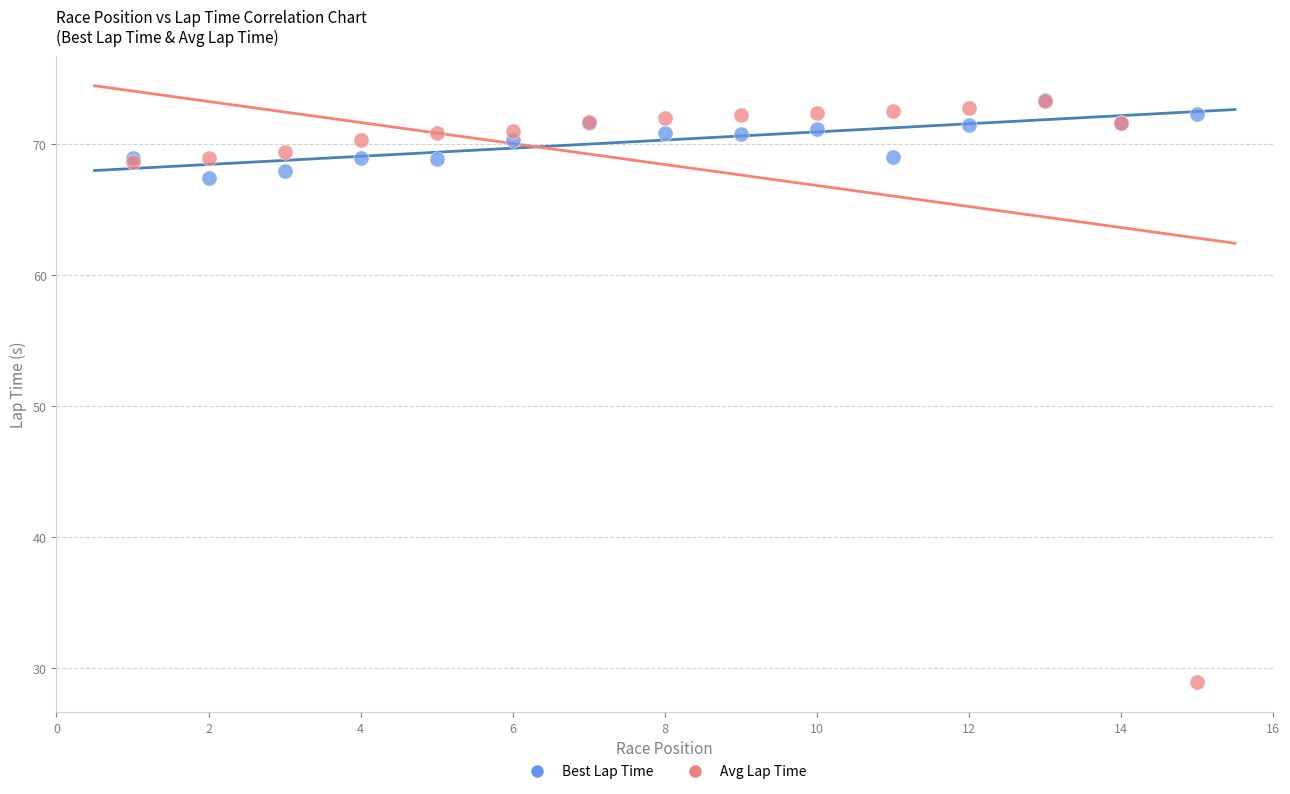

Across all series, what Y value is closest to 51?

67.5